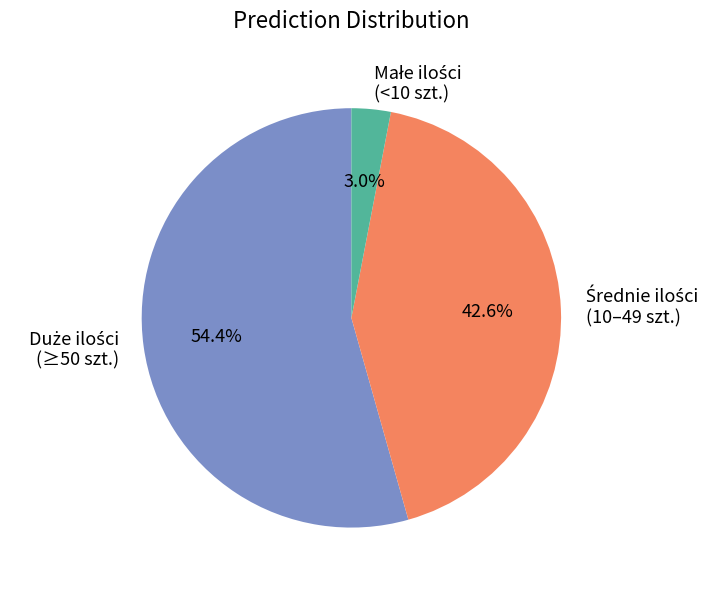

Is there a majority slice in this chart?

Yes